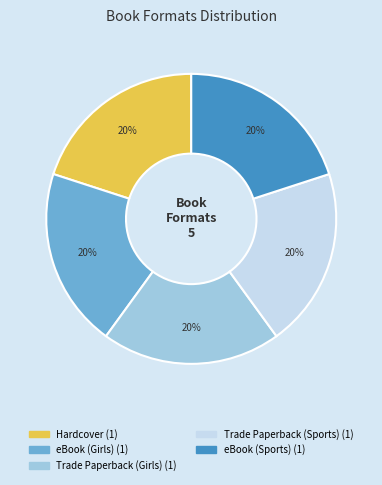

Approximately how many times larger is the value at Trade Paperback (Girls) compared to Trade Paperback (Sports)?

1.0